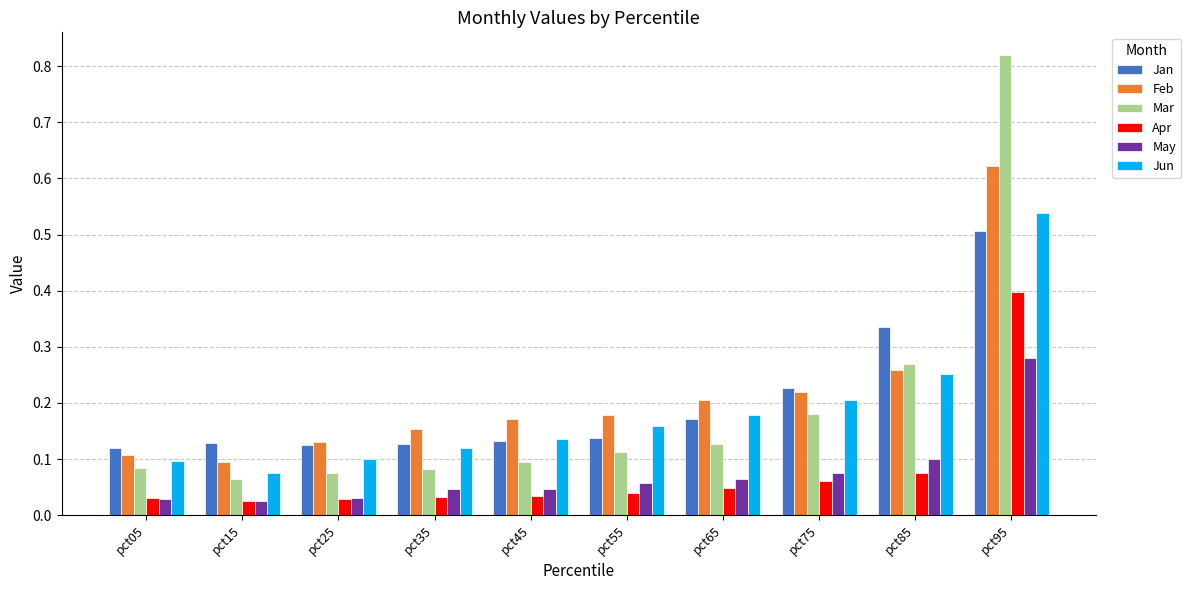

Where is Jun nearest to the value 0?

pct15